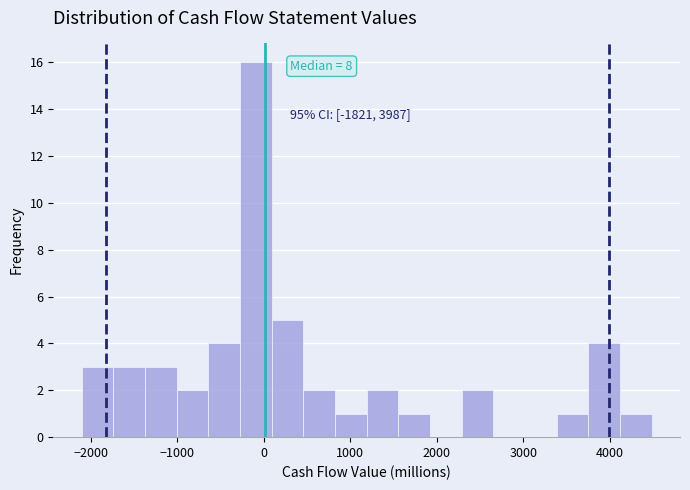

Around what value on the x-axis is the tallest bar? Give the approximate position of its centre, as read against the axis.

-100